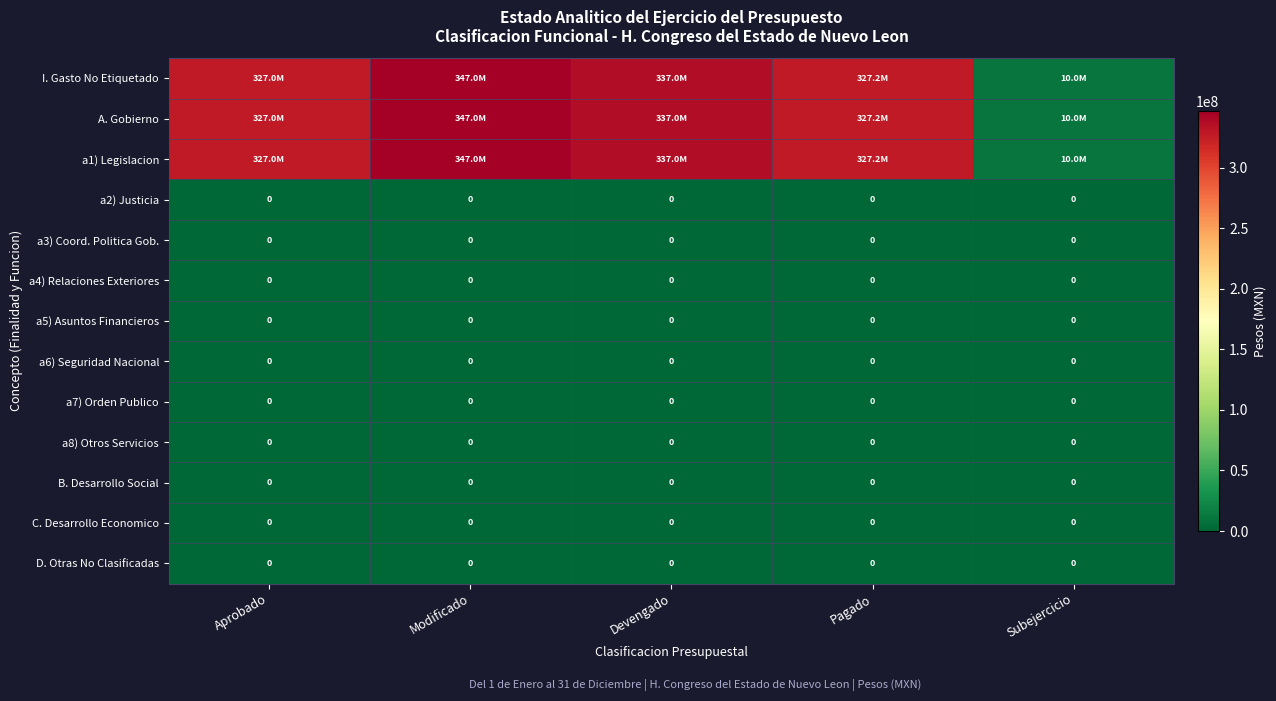

At which category is the sum across all series the highest?

Modificado